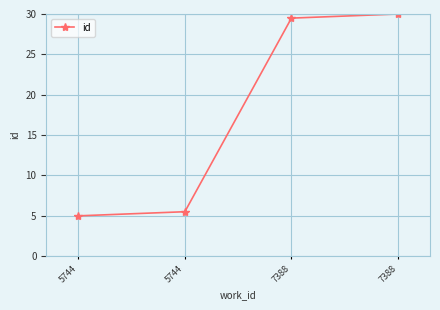

Rank the categories by value from highest to lowest.

7388, 7388, 5744, 5744